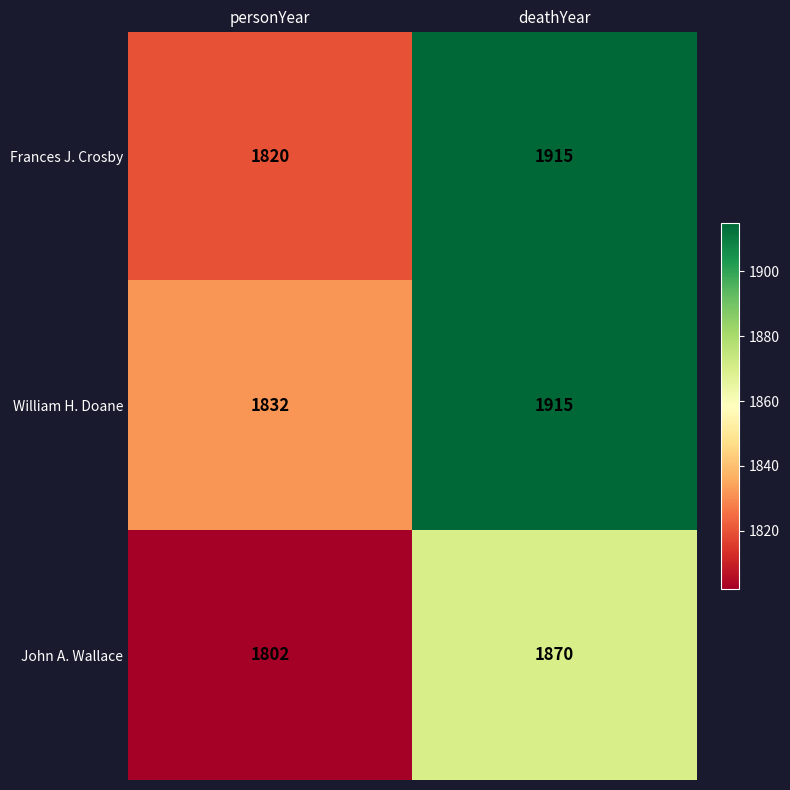

Which series has the largest total across all categories?

William H. Doane